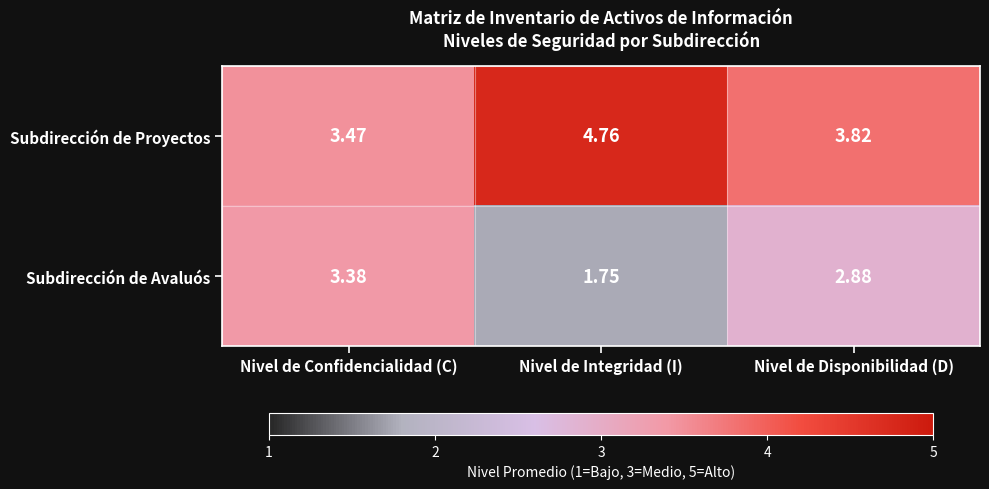

Is the value of Subdirección de Avaluós at Nivel de Disponibilidad (D) greater than the value of Subdirección de Proyectos at Nivel de Disponibilidad (D)?

No